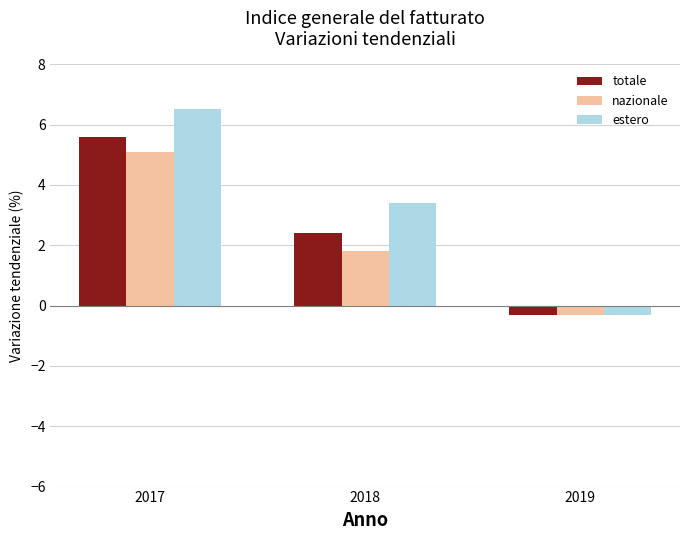

At which label does nazionale reach its peak?

2017